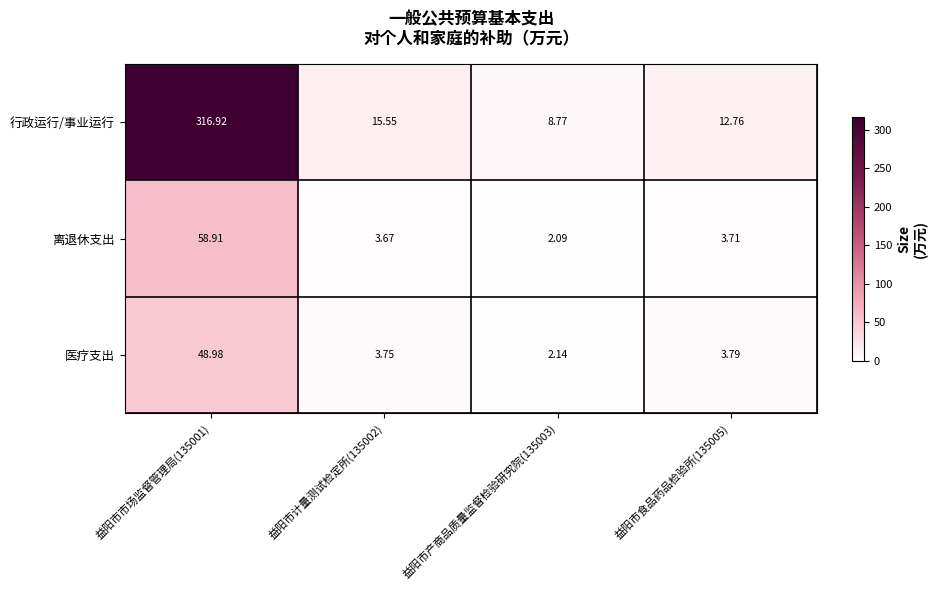

Between 益阳市产商品质量监督检验研究院(135003) and 益阳市食品药品检验所(135005), which series saw the biggest shift?

行政运行/事业运行